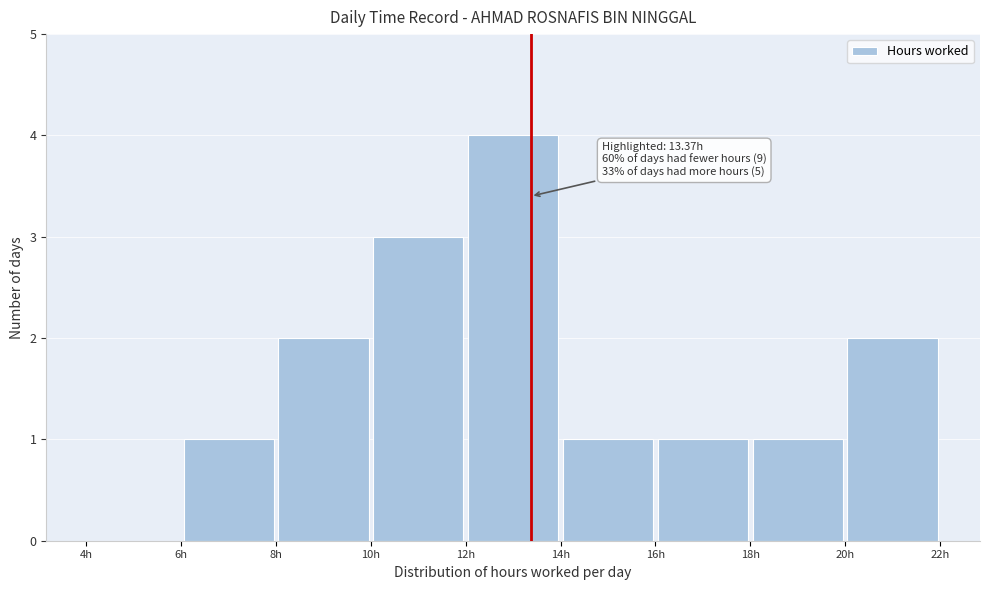

Which range on the x-axis has the tallest bar?

12 to 14